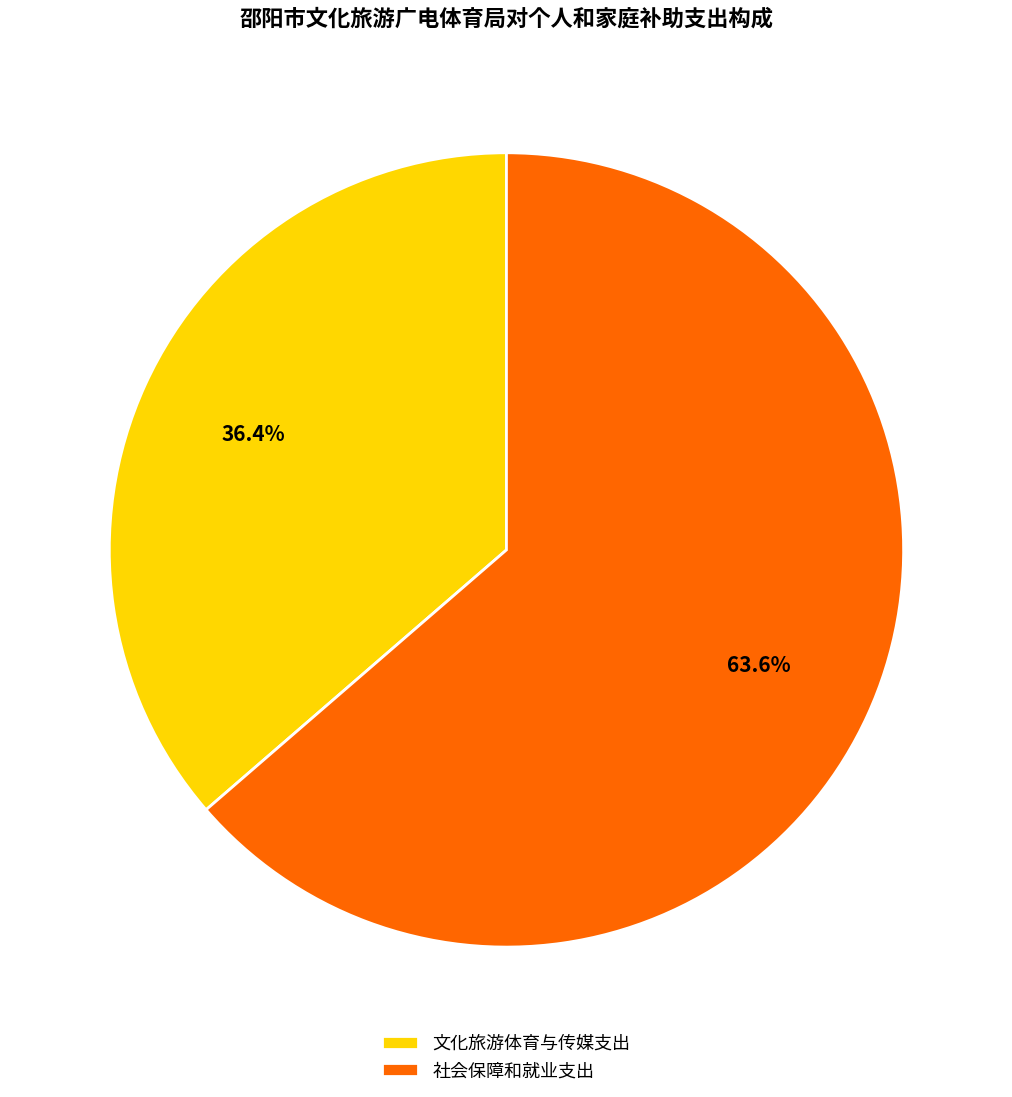

True or false: 社会保障和就业支出 accounts for 64% of the total.

True